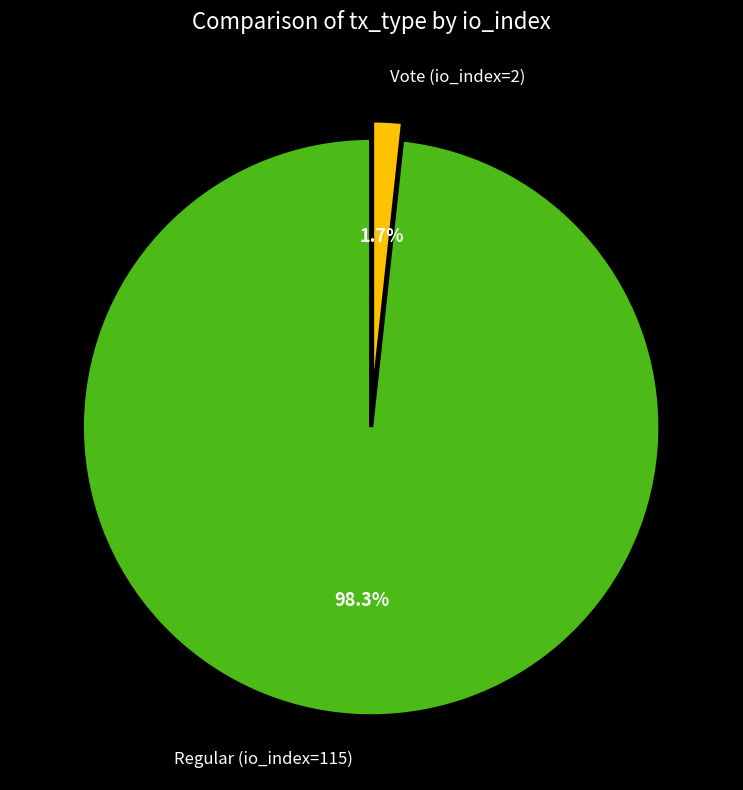

Between Regular (io_index=115) and Vote (io_index=2), which is larger?

Regular (io_index=115)